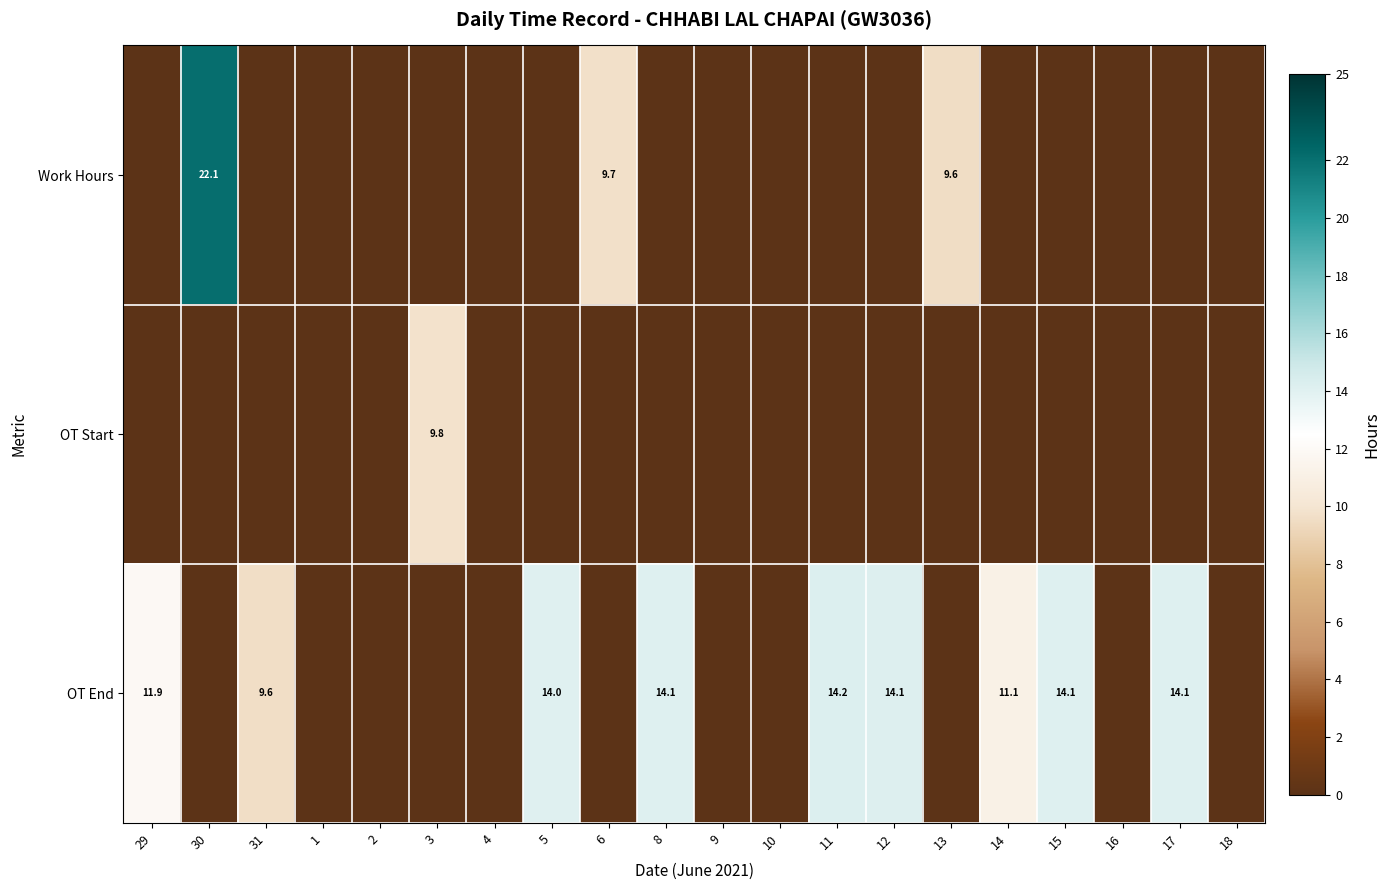

The value of OT End at 31 is 3.5. True or false?

False